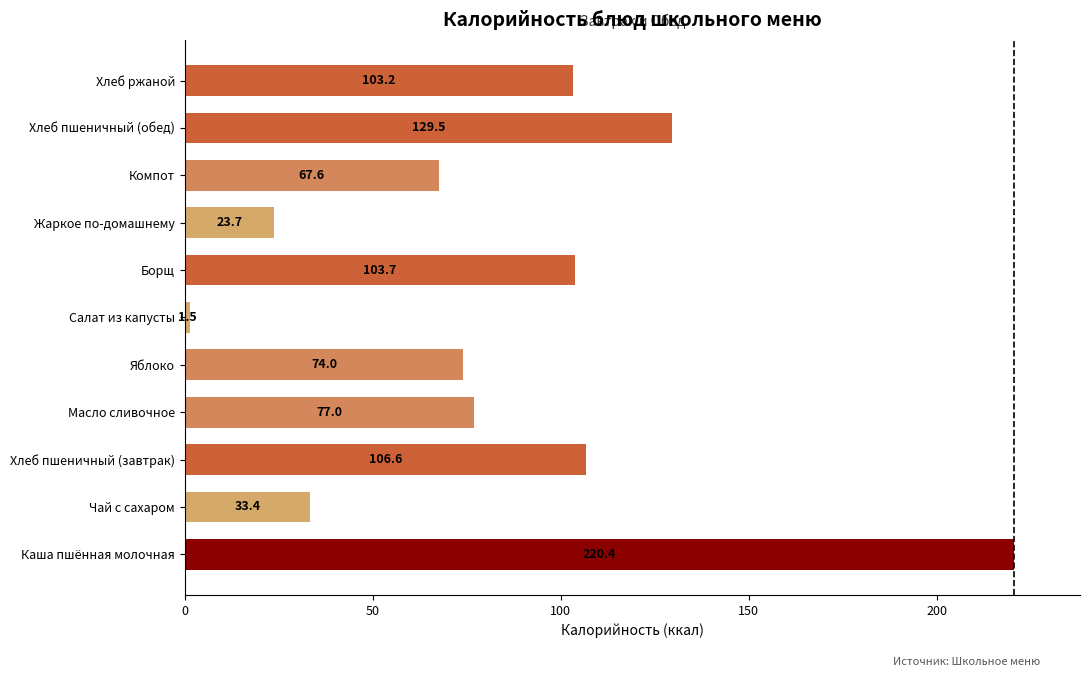

What is the difference between the maximum and minimum values?

218.9